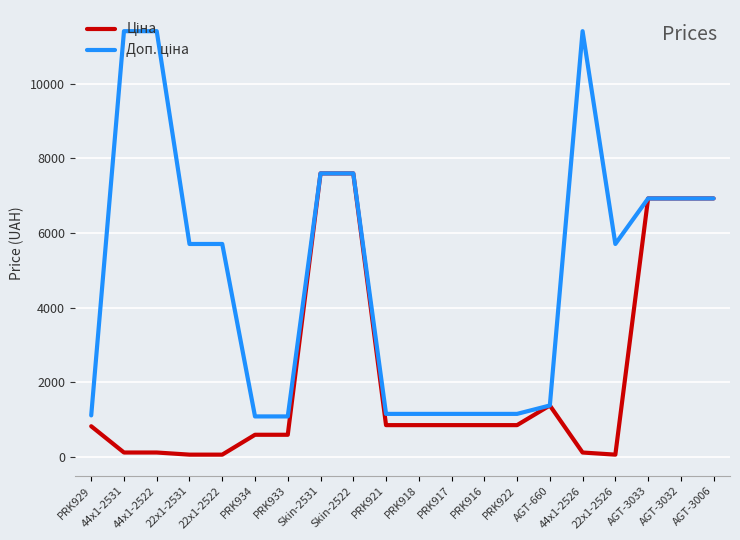

What is the total value across all series at Skin-2531?

15193.1